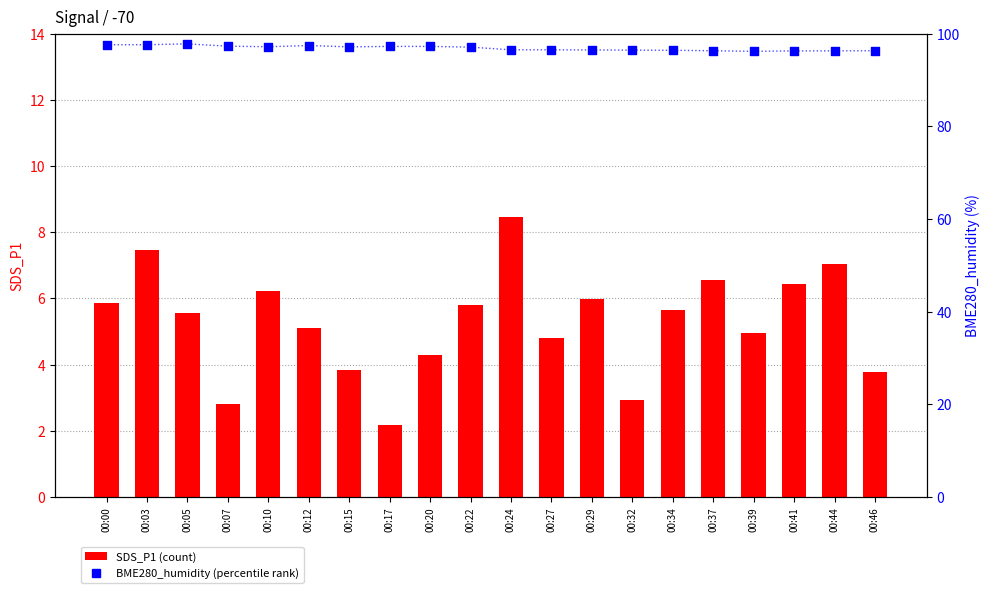

Which series has the largest total across all categories?

BME280_humidity (percentile rank)